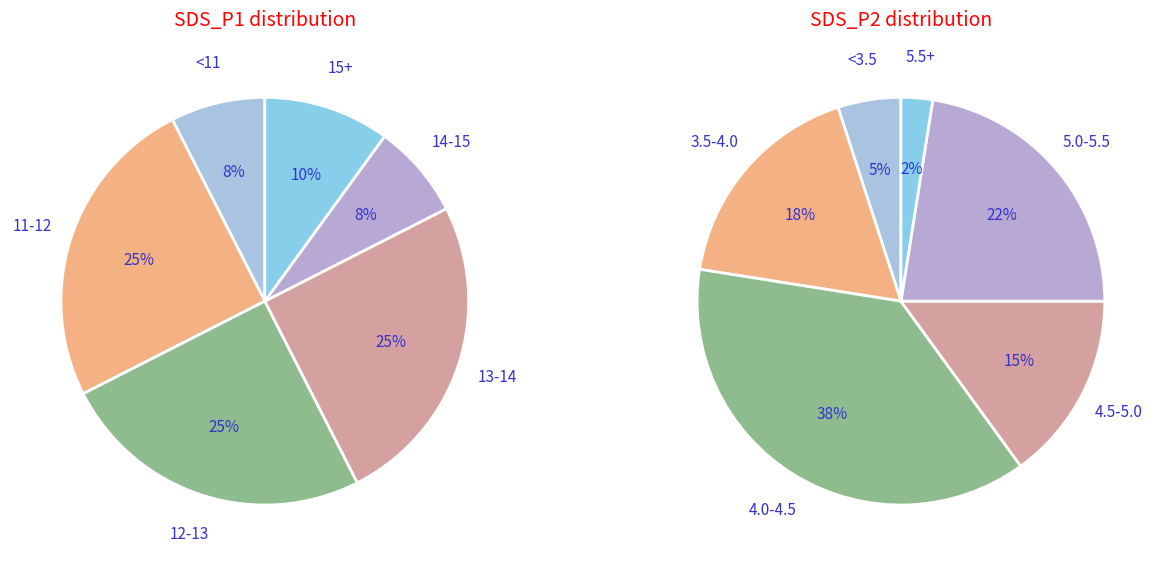

Does any single category account for the majority?

No